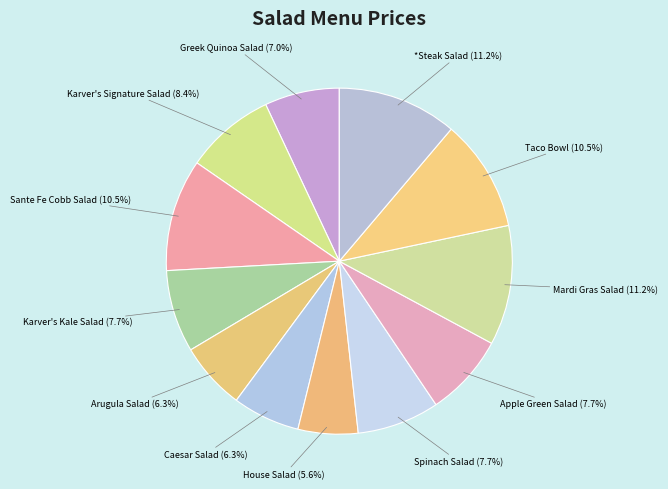

What percentage do House Salad and Sante Fe Cobb Salad together represent?

16.1%